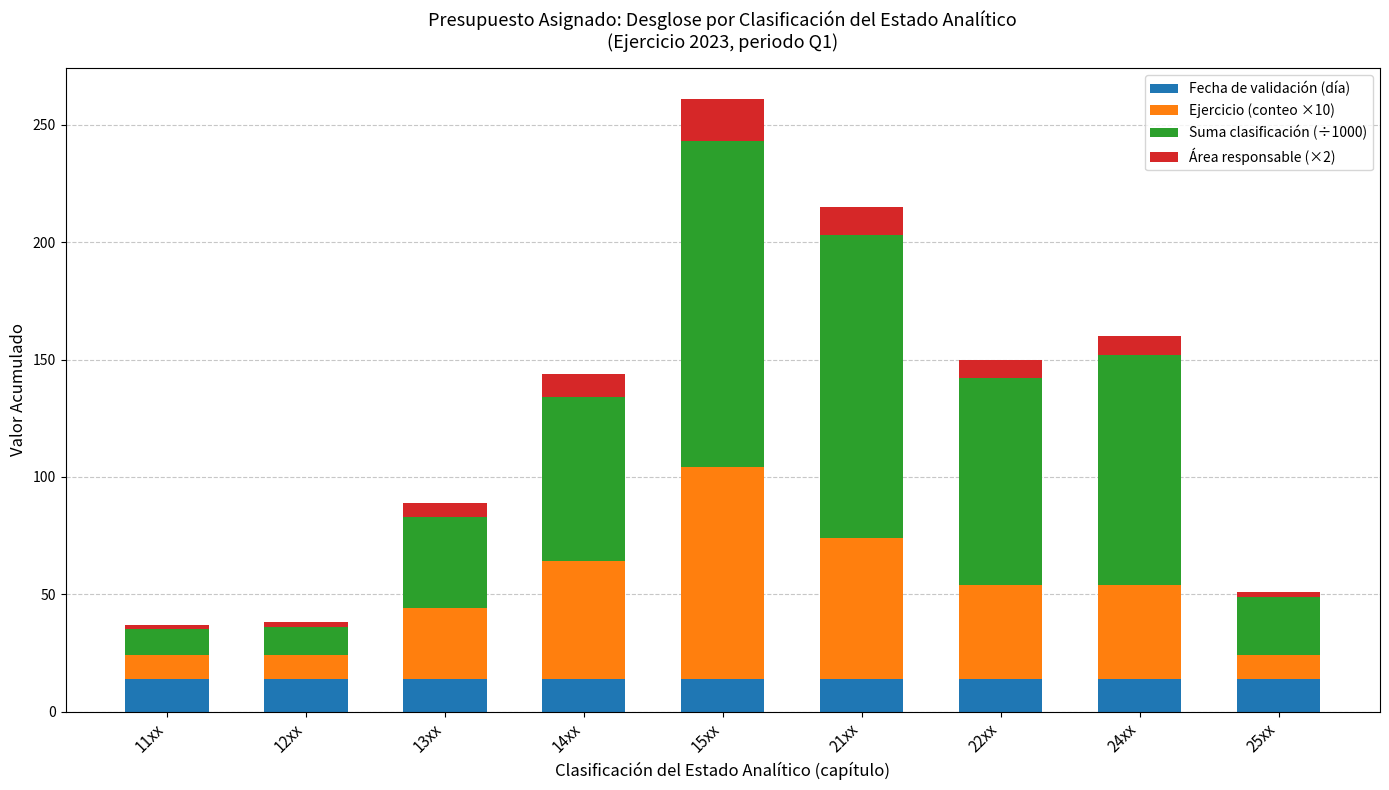

What is the average value of the Fecha de validación (día) series?

14